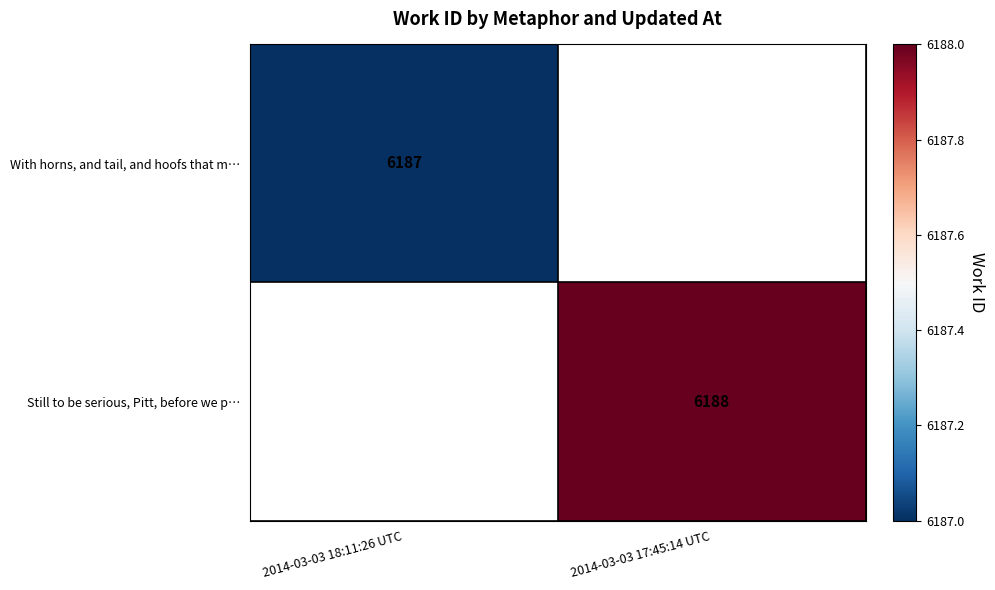

What is the total value across all series at 2014-03-03 17:45:14 UTC?

6188